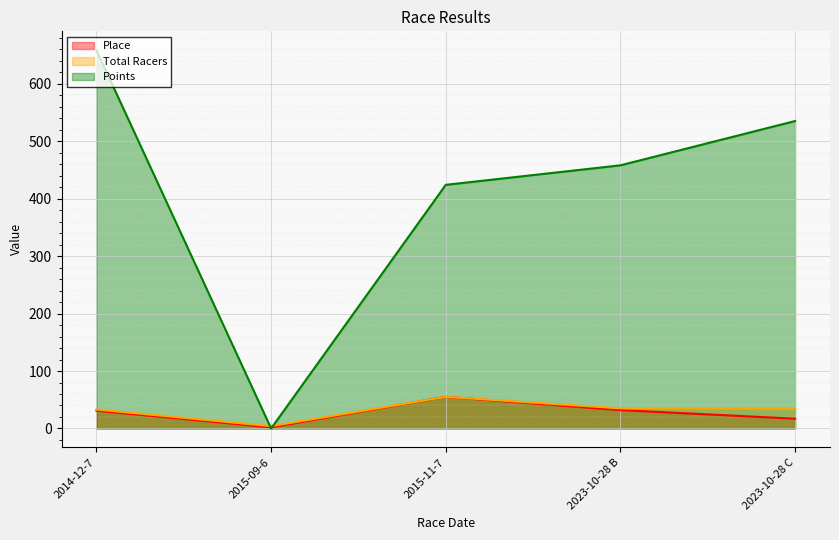

The value of Total Racers at 2014-12-7 is 33.0. True or false?

True